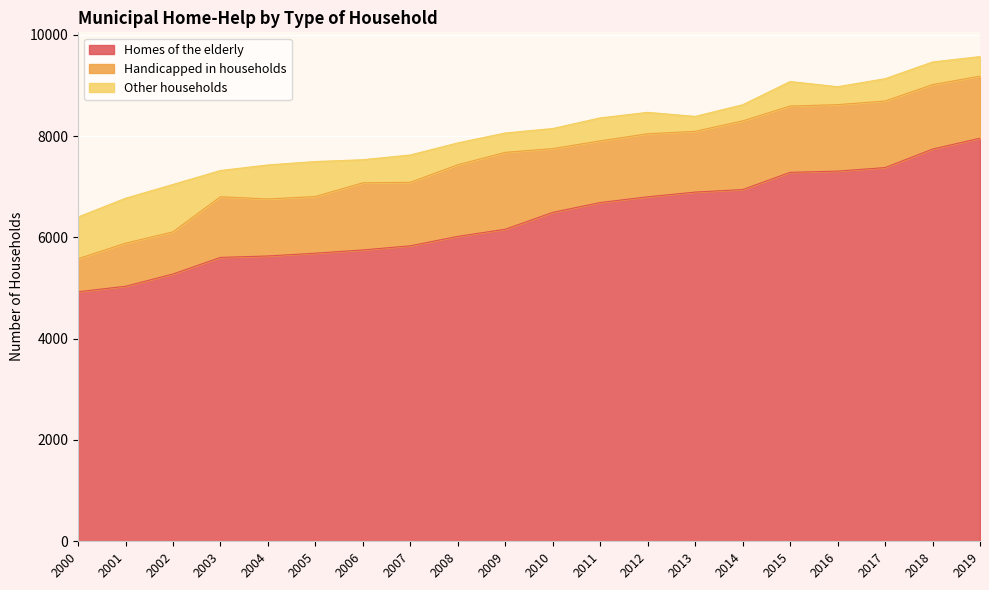

What is the value of the Handicapped in households point at the 5th from the left?

1125